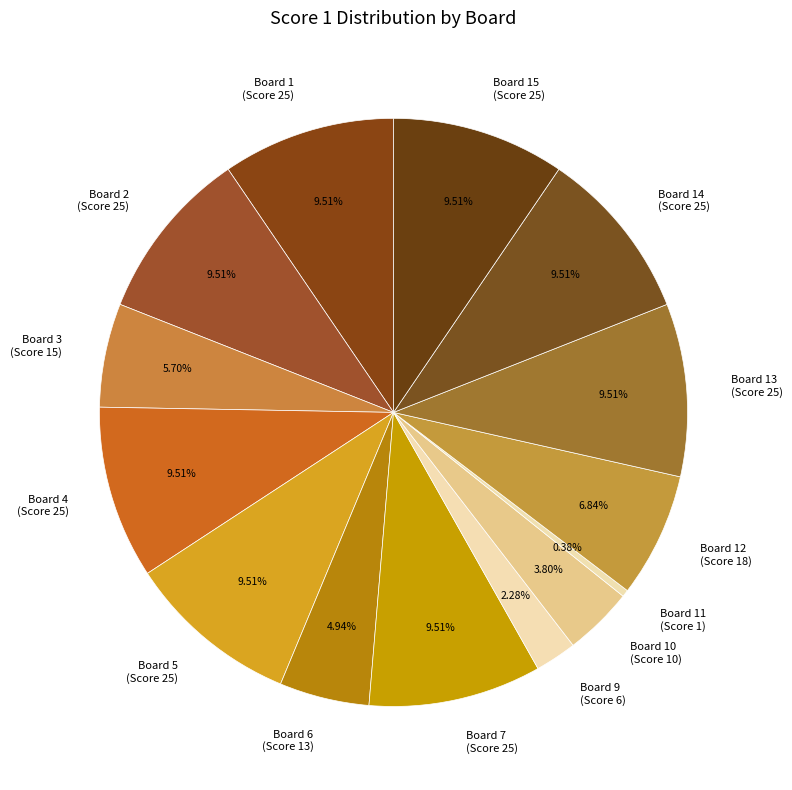

Which slice is the smallest?

Board 11 (Score 1)